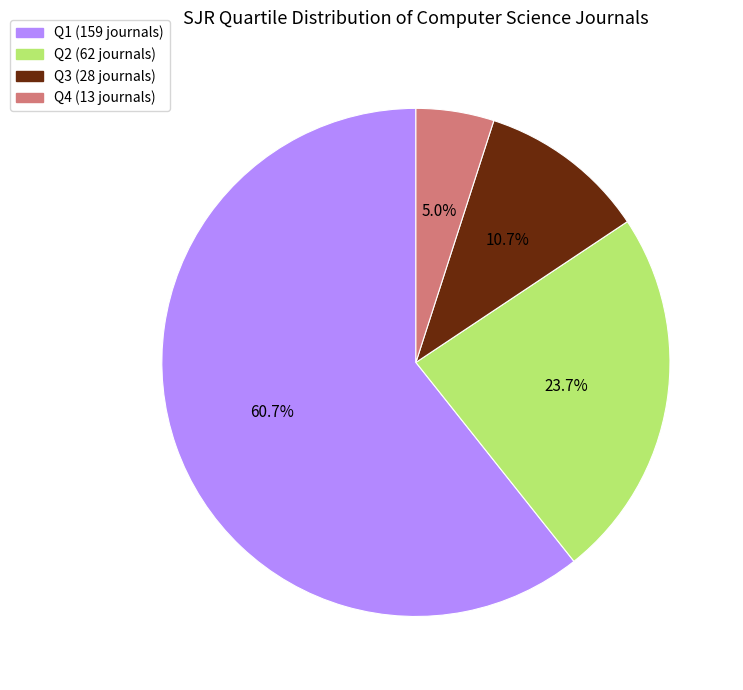

The Q3 slice represents 11% of the pie. True or false?

True